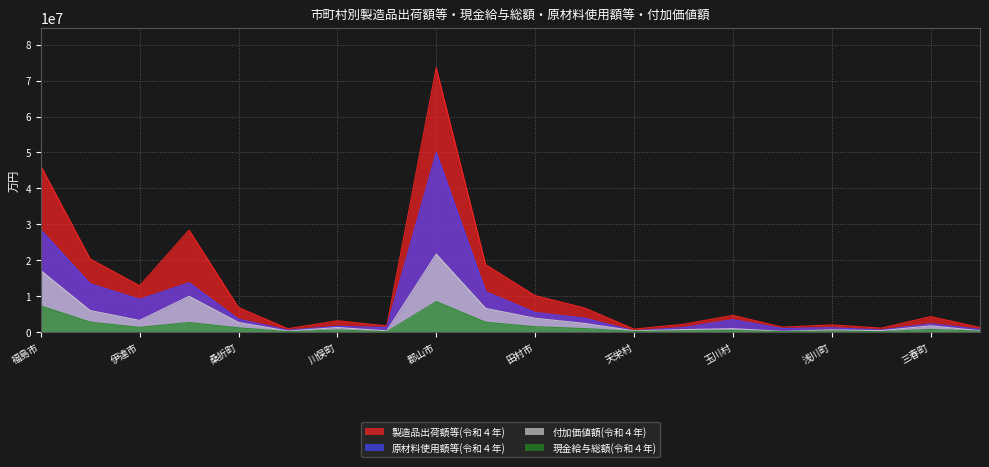

Where does the 現金給与総額(令和４年) series first go above 821264?

福島市